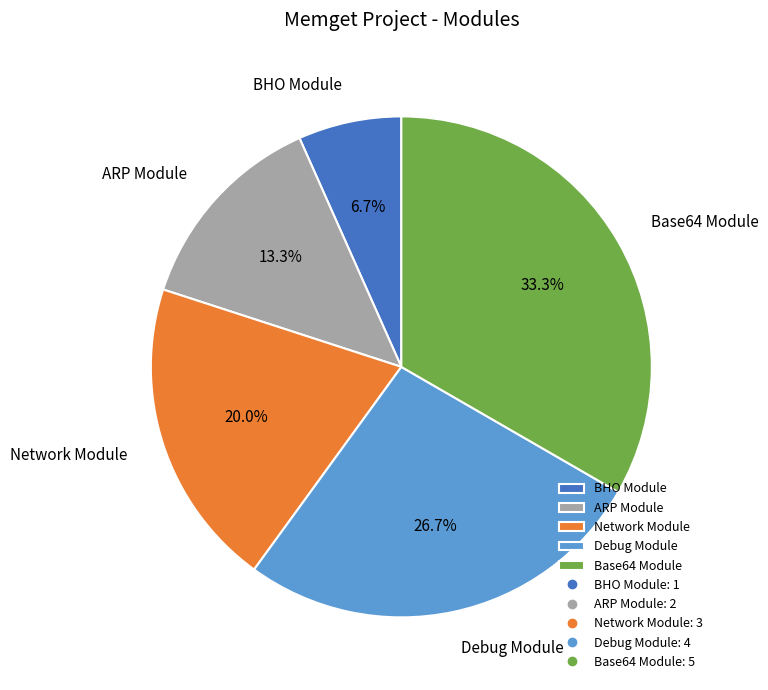

Is there any slice that represents more than half of the pie?

No